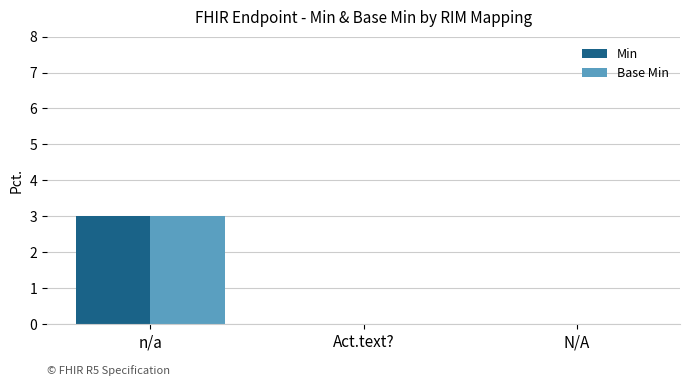

Count the number of data series in this chart.

2